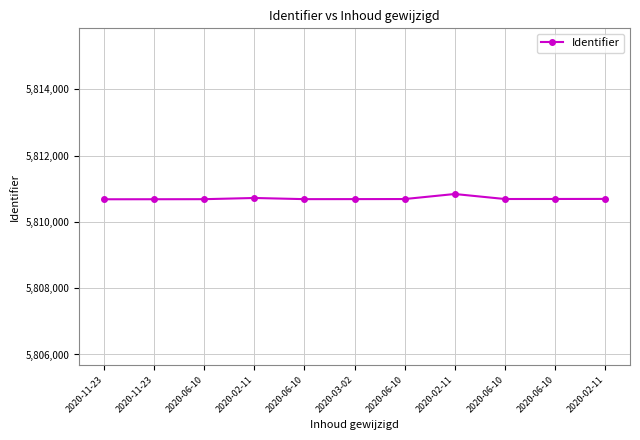

Reading left to right, extract all data points from this chart.

5810684	5810685	5810687	5810723	5810688	5810689	5810691	5810843	5810692	5810693	5810695